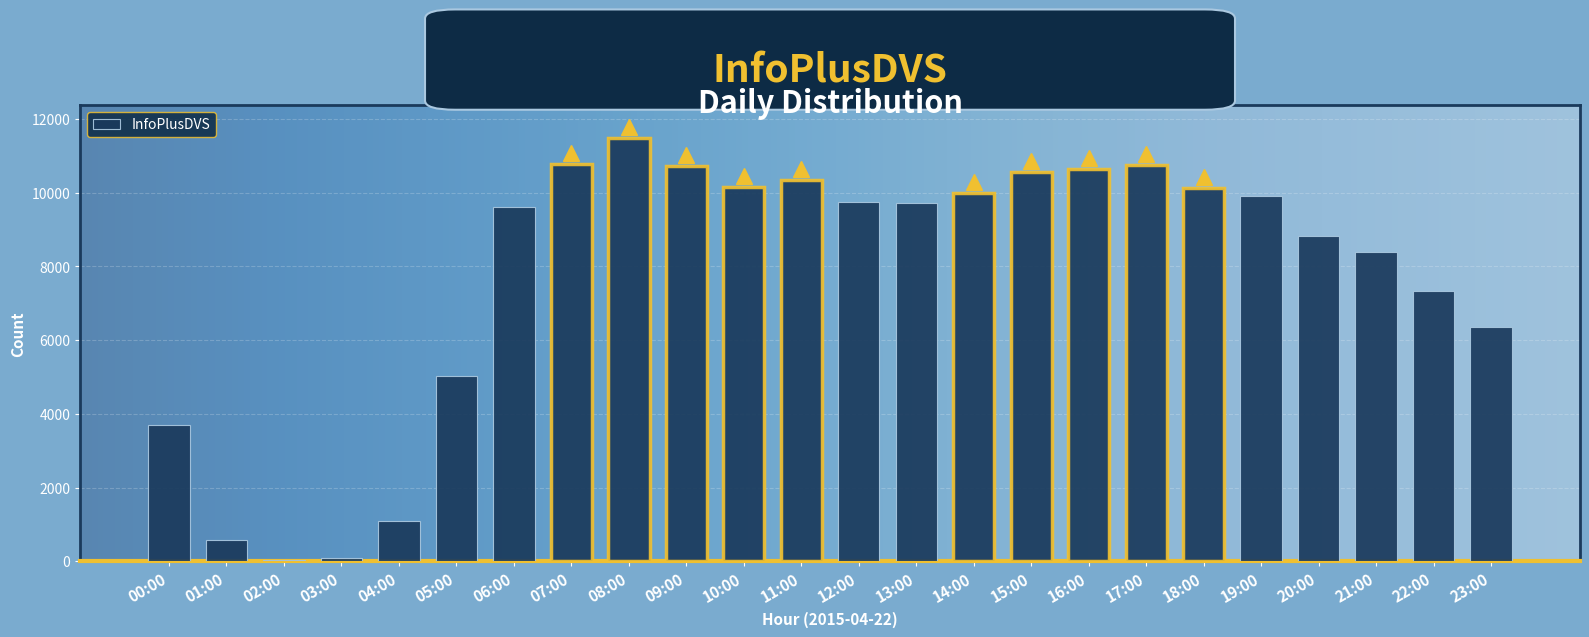

Which category has the highest value across all series?

08:00